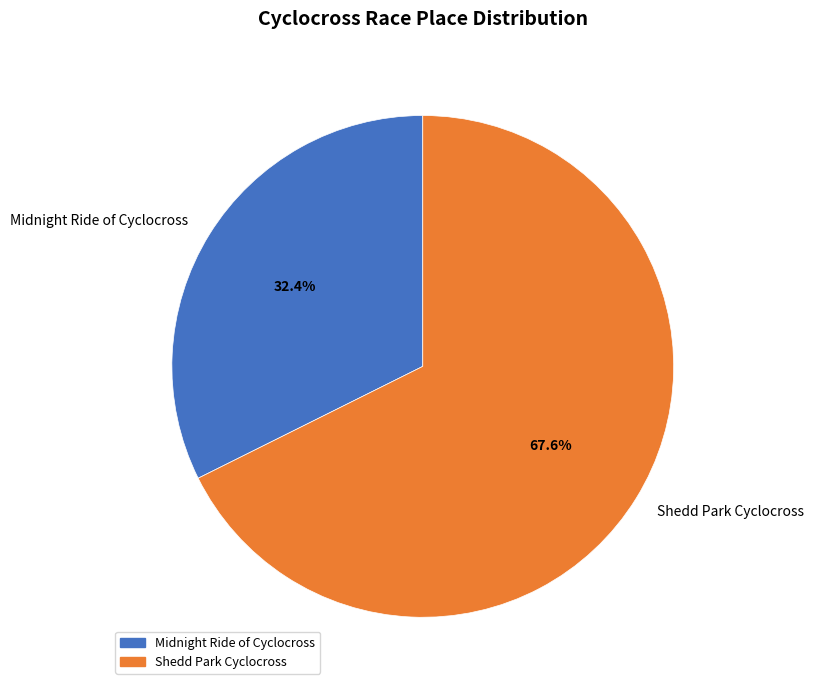

What is the ratio of the value at Shedd Park Cyclocross to the value at Midnight Ride of Cyclocross?

2.1